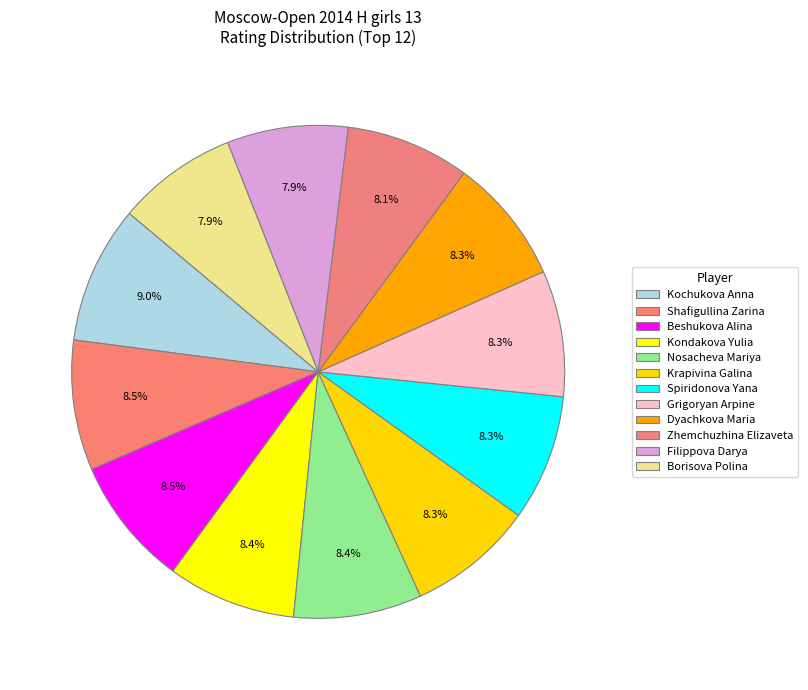

To the nearest percent, what percentage of the pie is Nosacheva Mariya?

8%